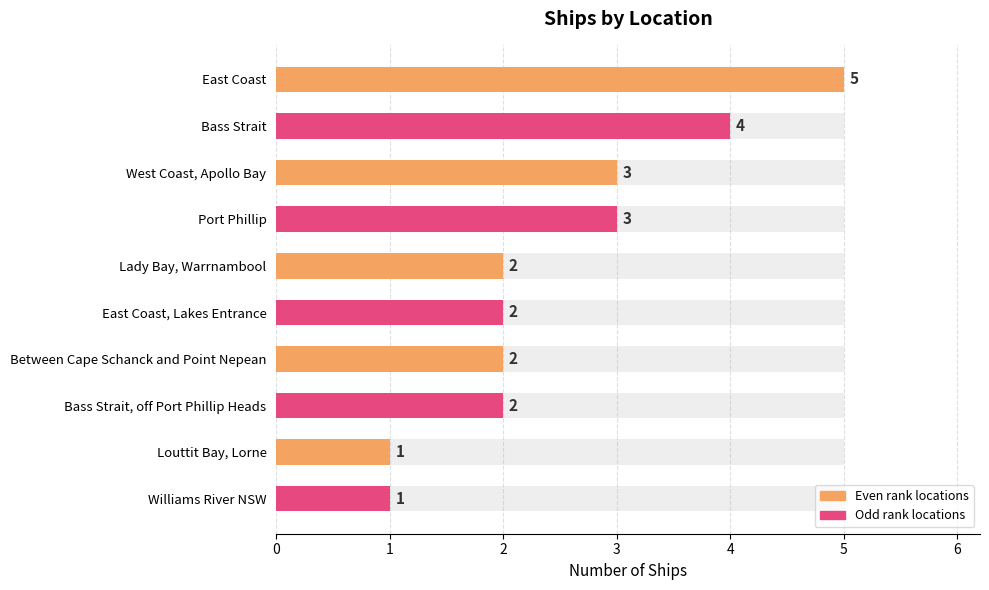

Count the values in the range 2 to 3.

6